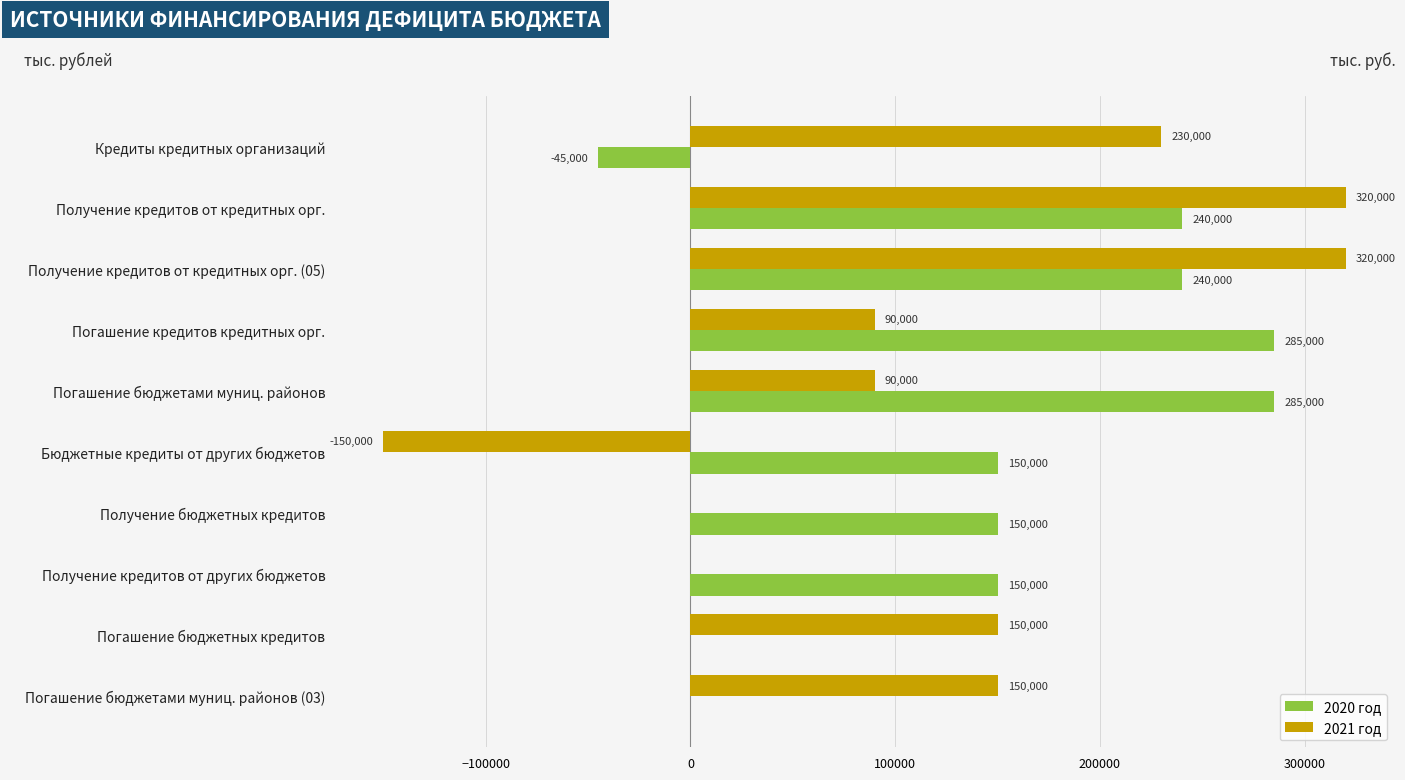

What is the sum of the 2020 год values at Получение кредитов от других бюджетов and Получение кредитов от кредитных орг.?

390000